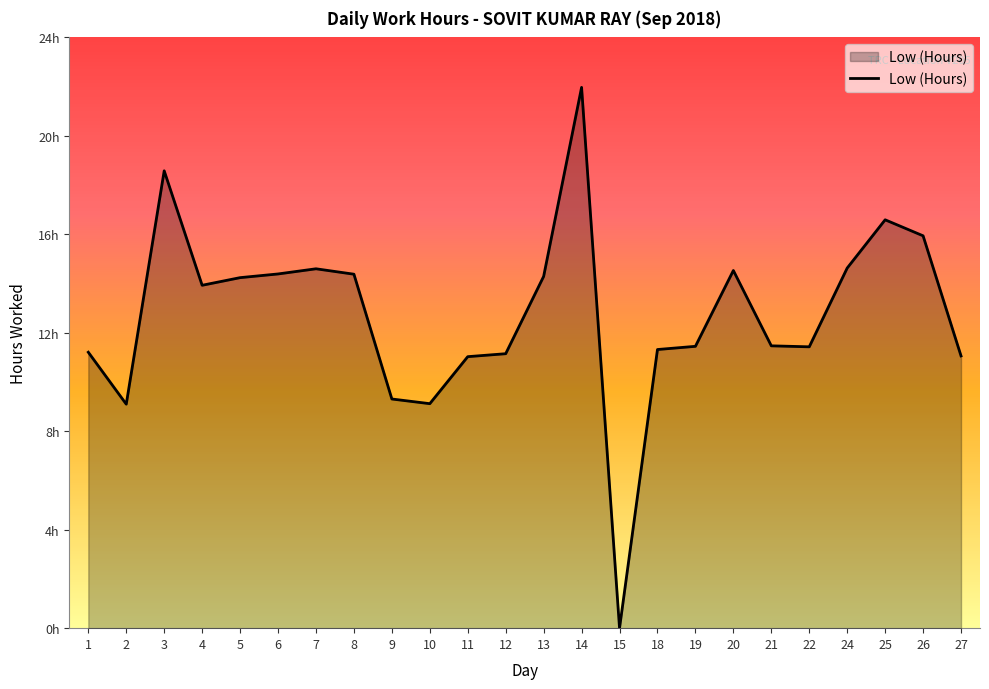

What is the change in value from 6 to 21?

-2.9